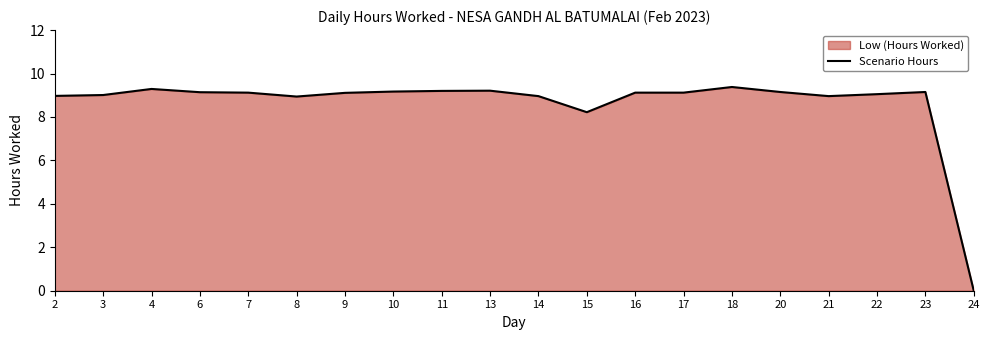

List the labels in order of value, smallest first.

24, 15, 8, 14, 21, 2, 3, 22, 9, 7, 16, 17, 6, 20, 23, 10, 11, 13, 4, 18